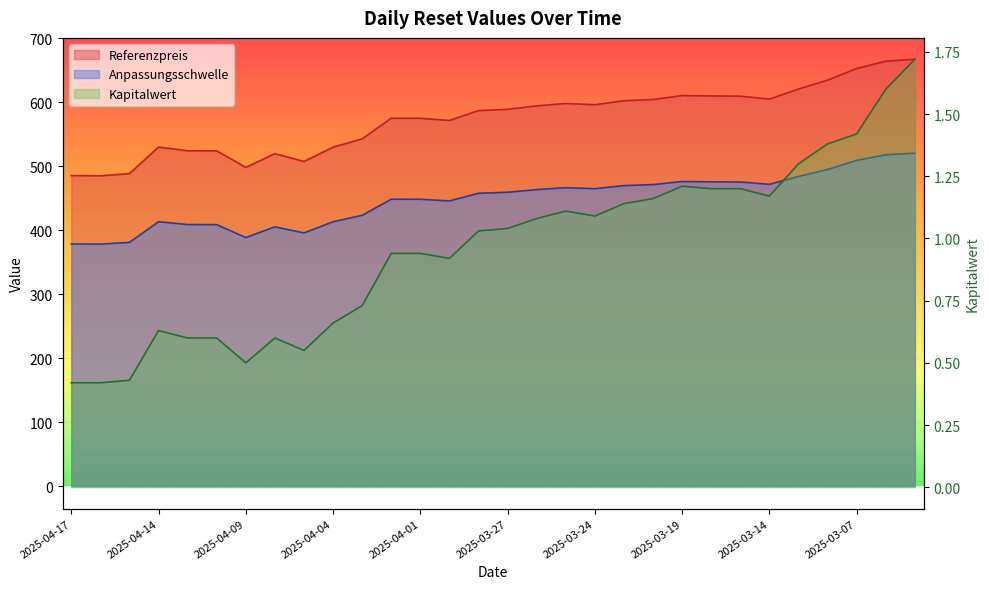

Is it true that Anpassungsschwelle equals 495.1 at 2025-03-10?

True